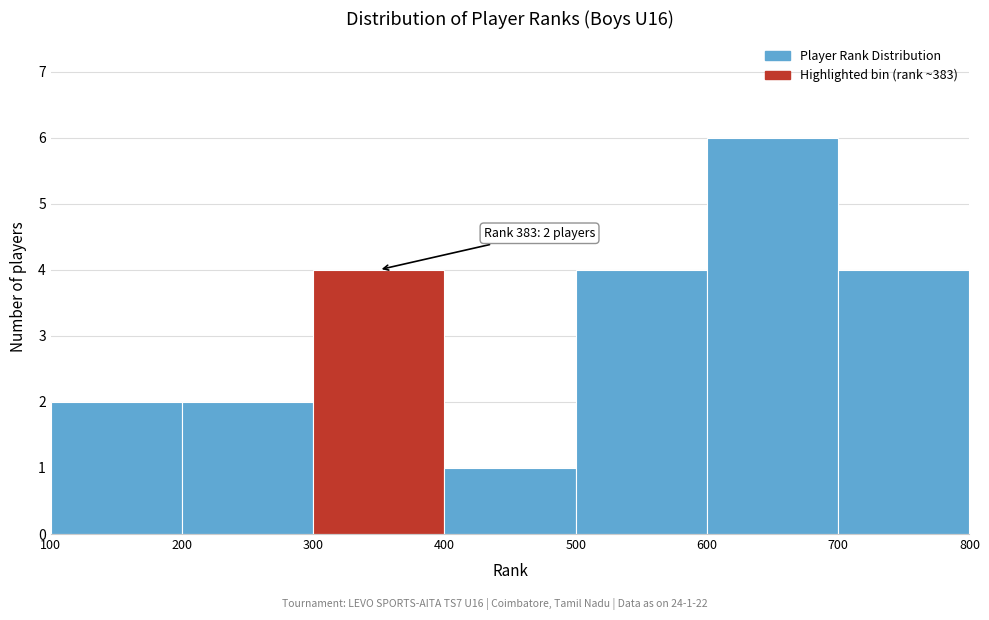

Over which range of the x-axis is the bar tallest?

600 to 700